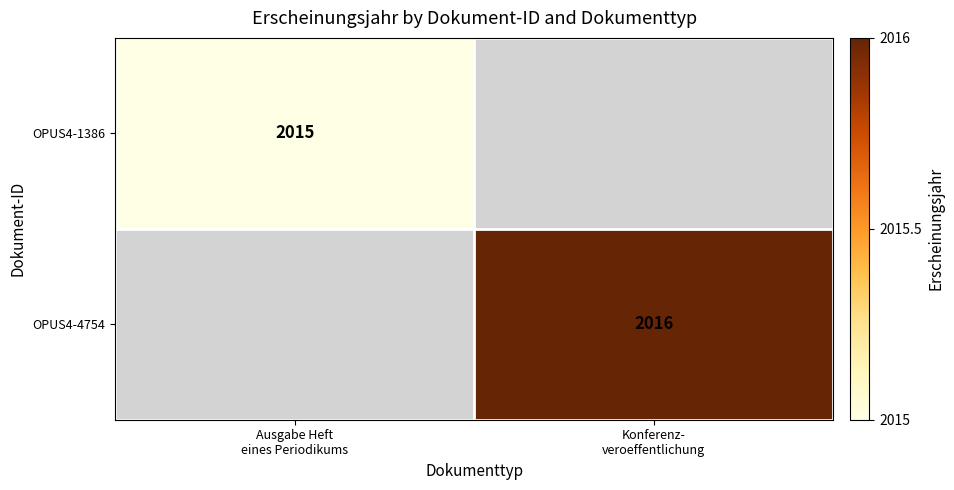

Rank the categories by OPUS4-4754 value from highest to lowest.

Konferenz- veroeffentlichung, Ausgabe Heft eines Periodikums